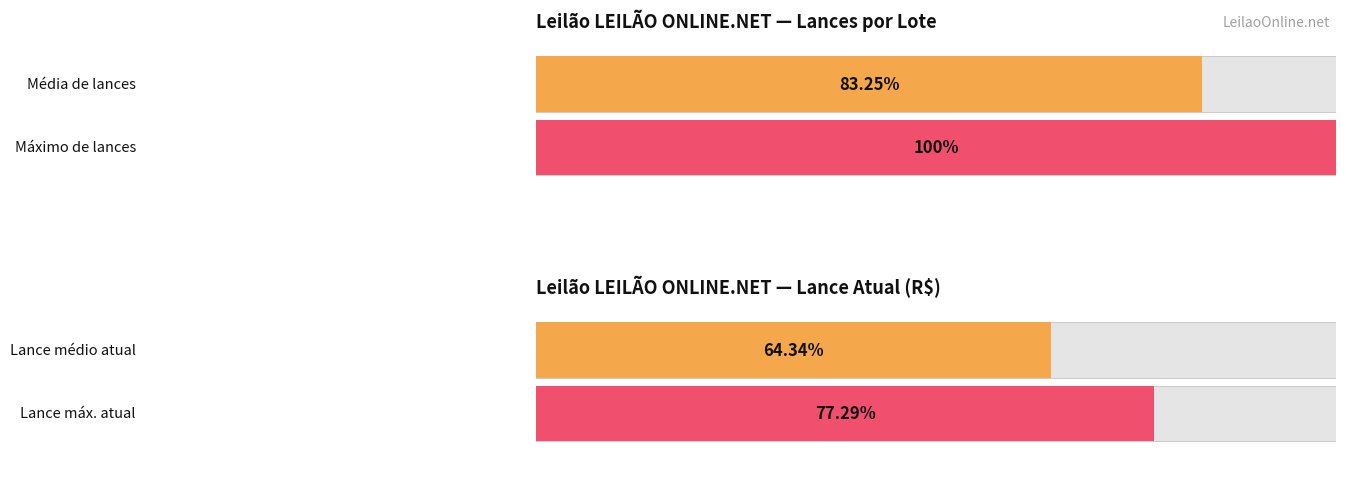

List the series in order of their overall mean, highest first.

Lances, Lance atual (k)